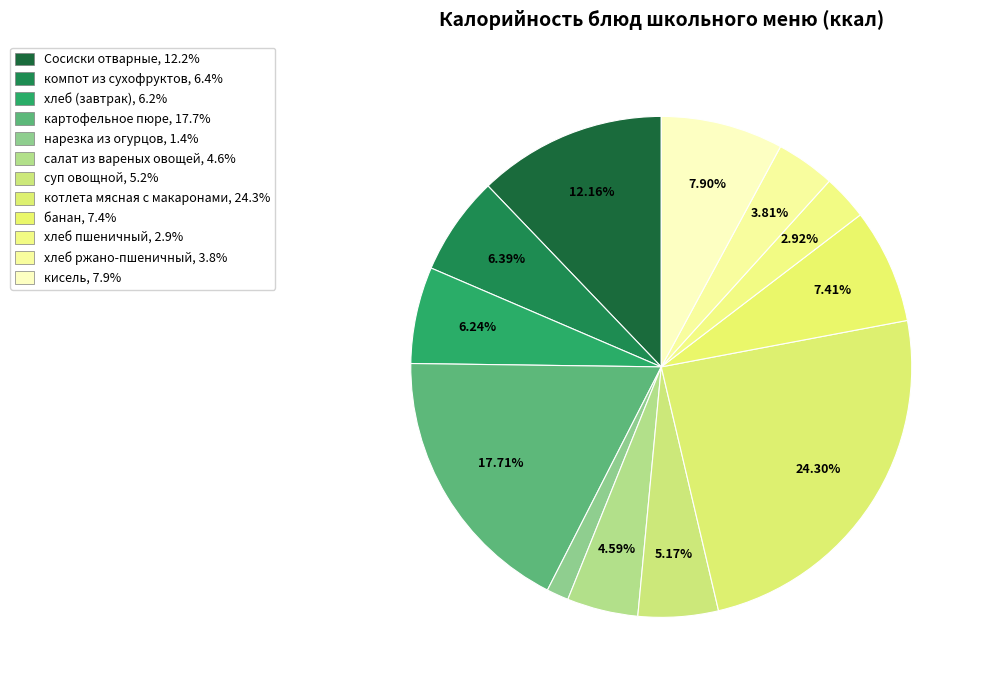

To the nearest percent, what is the combined percentage of Сосиски отварные and картофельное пюре?

30%